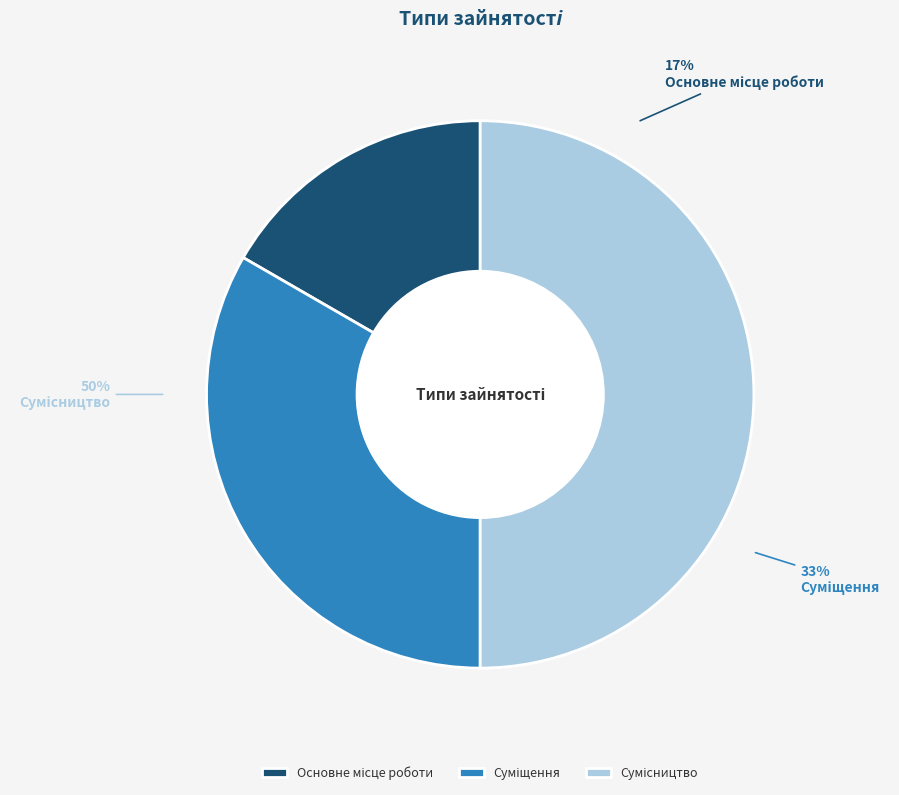

Is the sum of Сумісництво and Основне місце роботи greater than half?

Yes